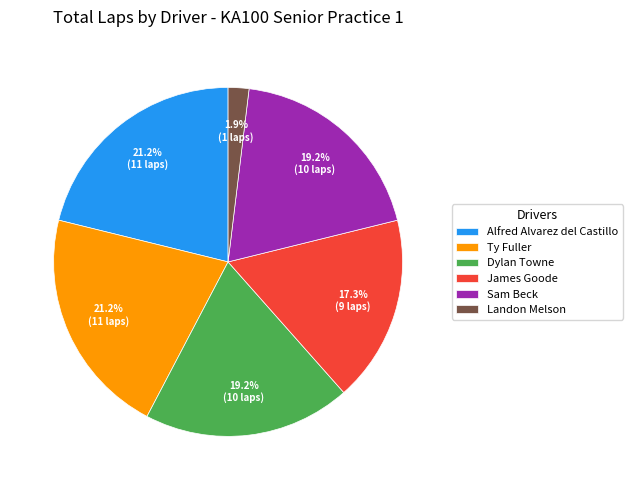

To the nearest percent, what is the average slice percentage?

17%